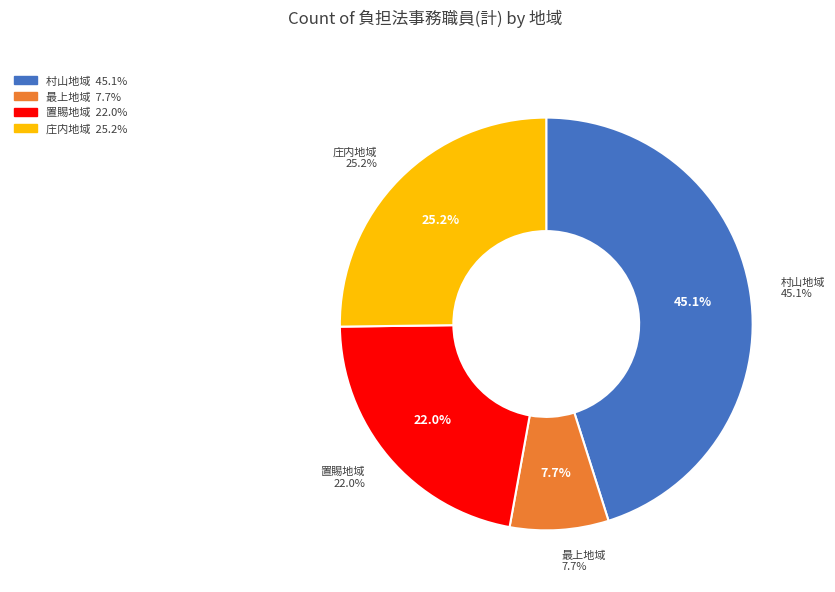

Does any single category account for the majority?

No